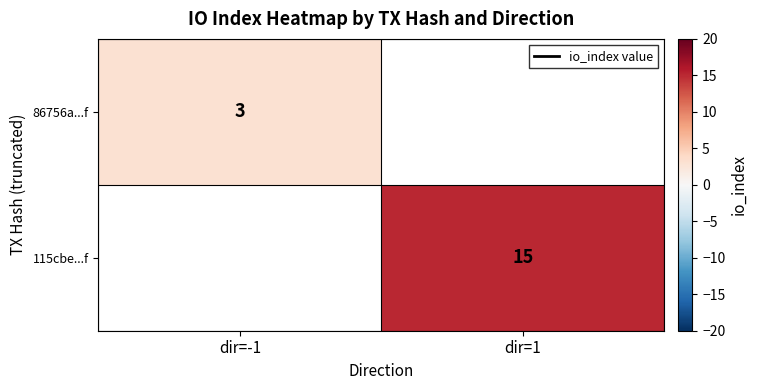

How many series are shown in this chart?

2